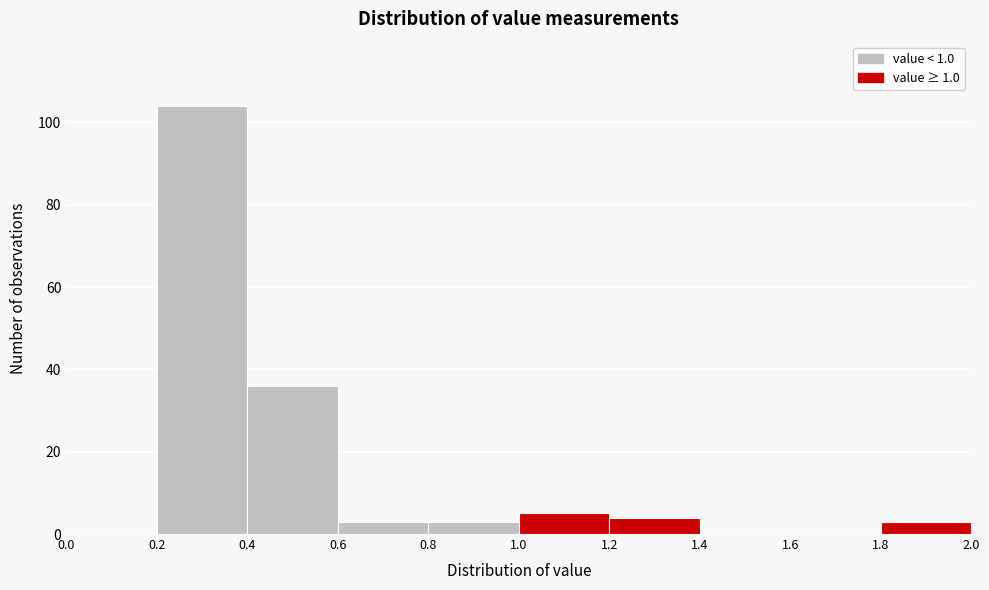

Reading left to right, transcribe this chart: for each bar, give the range it covers on the x-axis and its height. The values are not printed on the chart, so give them approximately, as read against the axis.

0.0 to 0.2: 0
0.2 to 0.4: 104
0.4 to 0.6: 36
0.6 to 0.8: 4
0.8 to 1.0: 4
1.0 to 1.2: 6
1.2 to 1.4: 4
1.4 to 1.6: 0
1.6 to 1.8: 0
1.8 to 2.0: 4